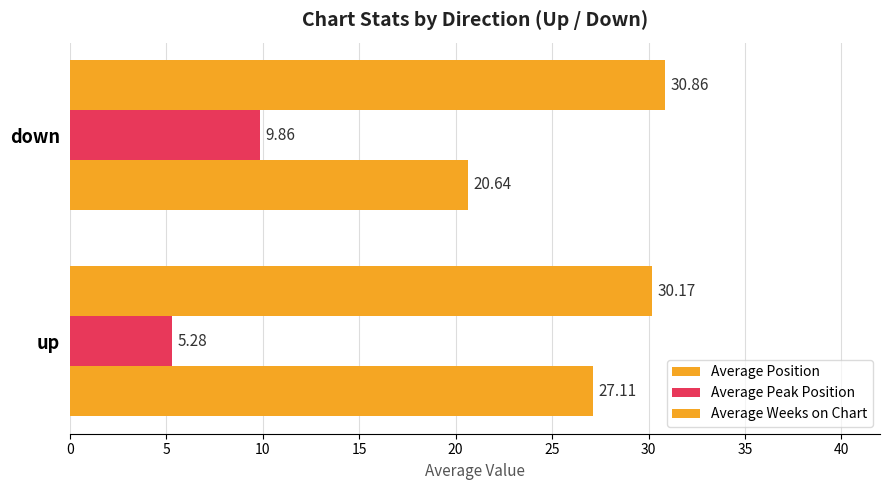

At how many categories does at least one series exceed 13?

2